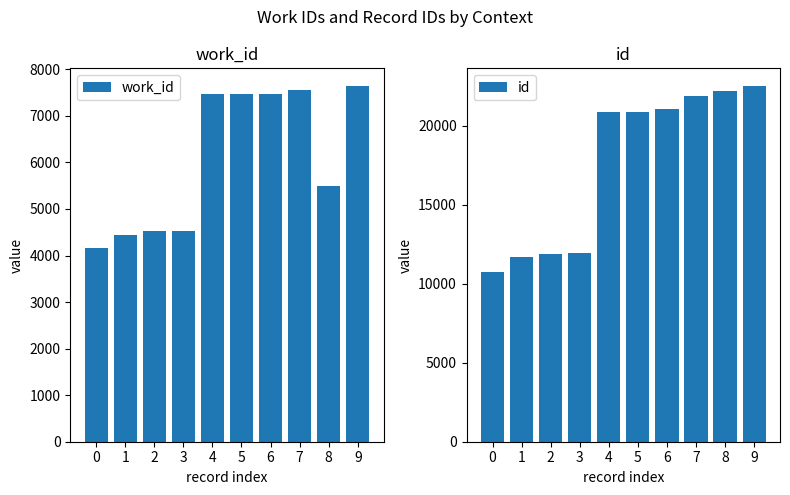

What is the difference between the second highest and minimum values in the work_id series?

3384